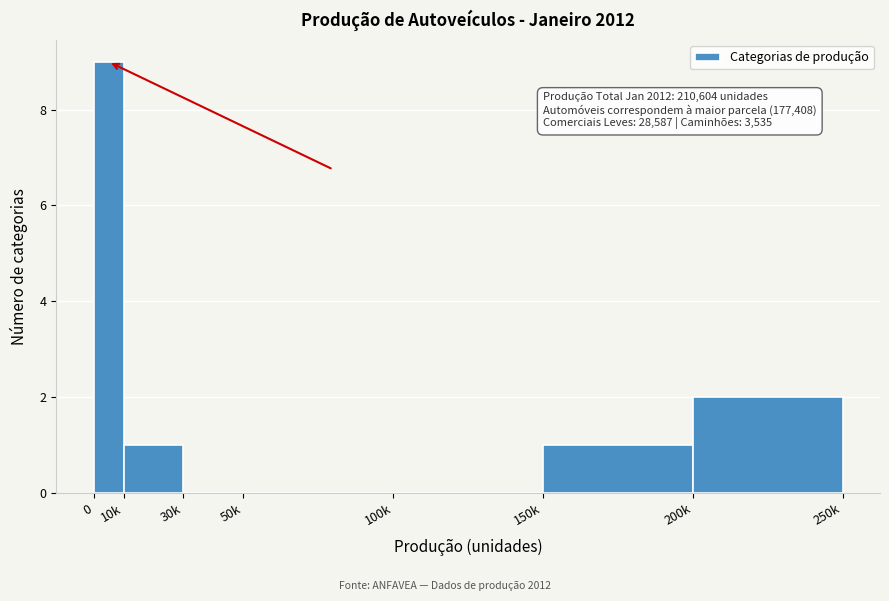

Reading left to right, list all the values displayed in this chart.

0=9	10k=1	30k=0	50k=0	100k=0	150k=1	200k=2